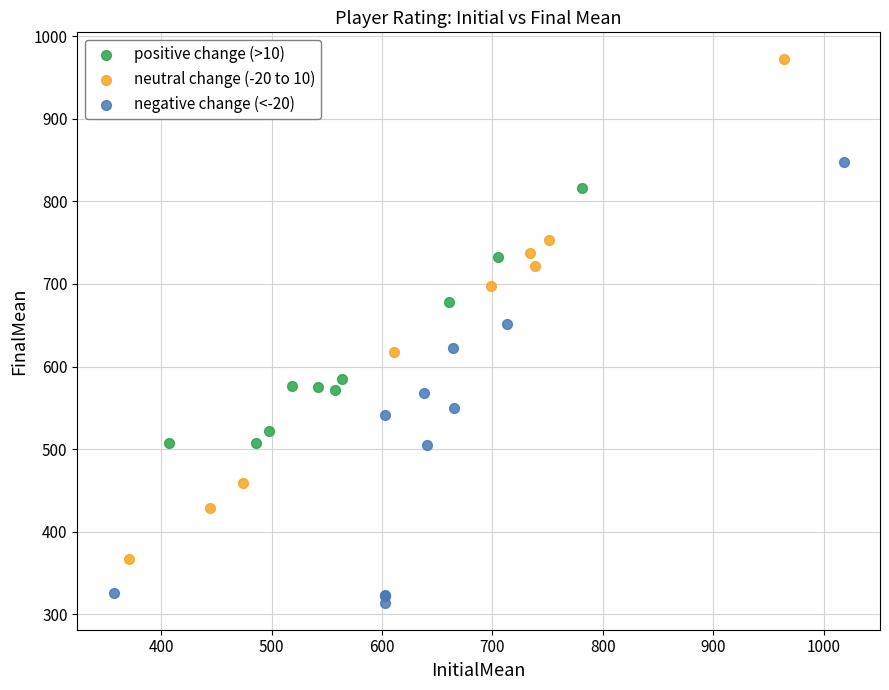

Which series reaches the maximum Y coordinate?

neutral change (-20 to 10)